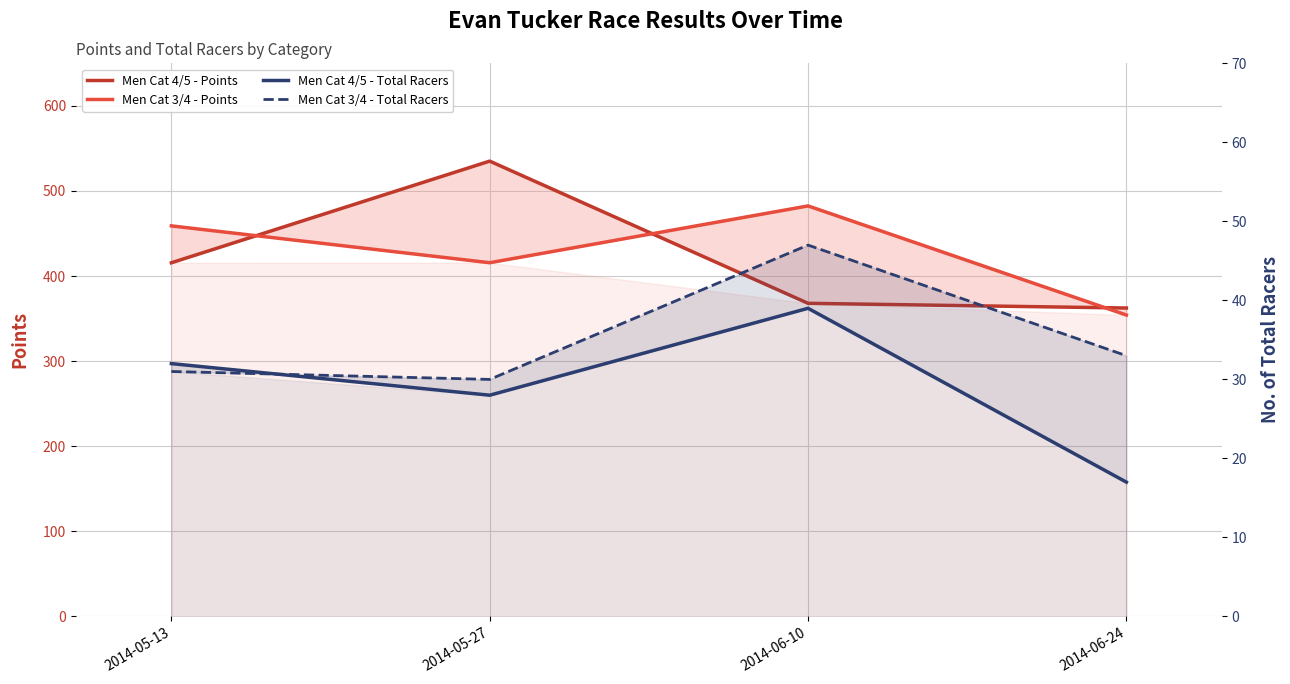

Reading right to left, what are all the values shown in this chart?

Men Cat 4/5 - Points: 362.5	368.0	535.1	415.6
Men Cat 3/4 - Points: 354.2	482.4	415.7	459.0
Men Cat 4/5 - Total Racers: 17.0	39.0	28.0	32.0
Men Cat 3/4 - Total Racers: 33.0	47.0	30.0	31.0